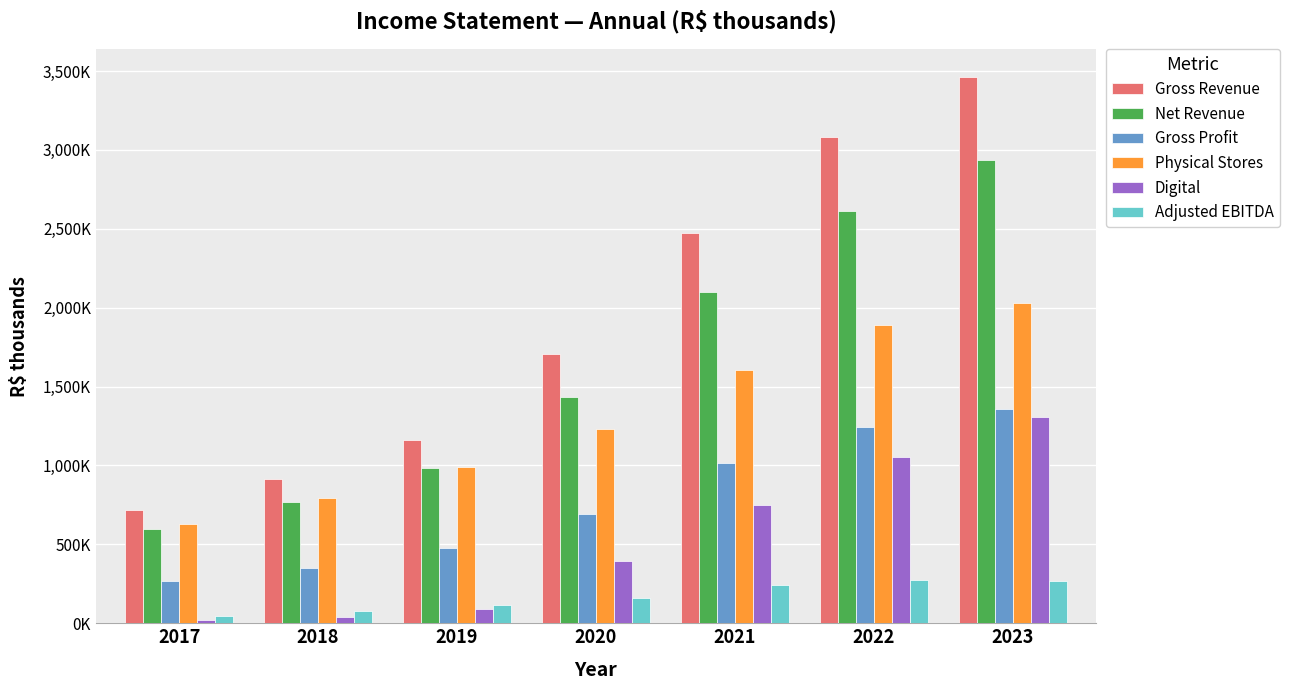

What is the difference between the maximum and minimum values in the Adjusted EBITDA series?

223906